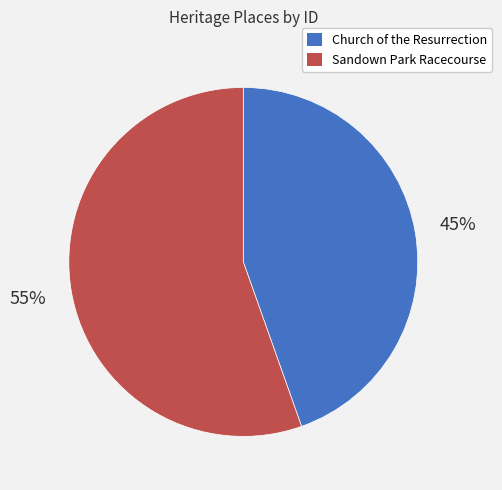

To the nearest percent, what is the average slice percentage?

50%